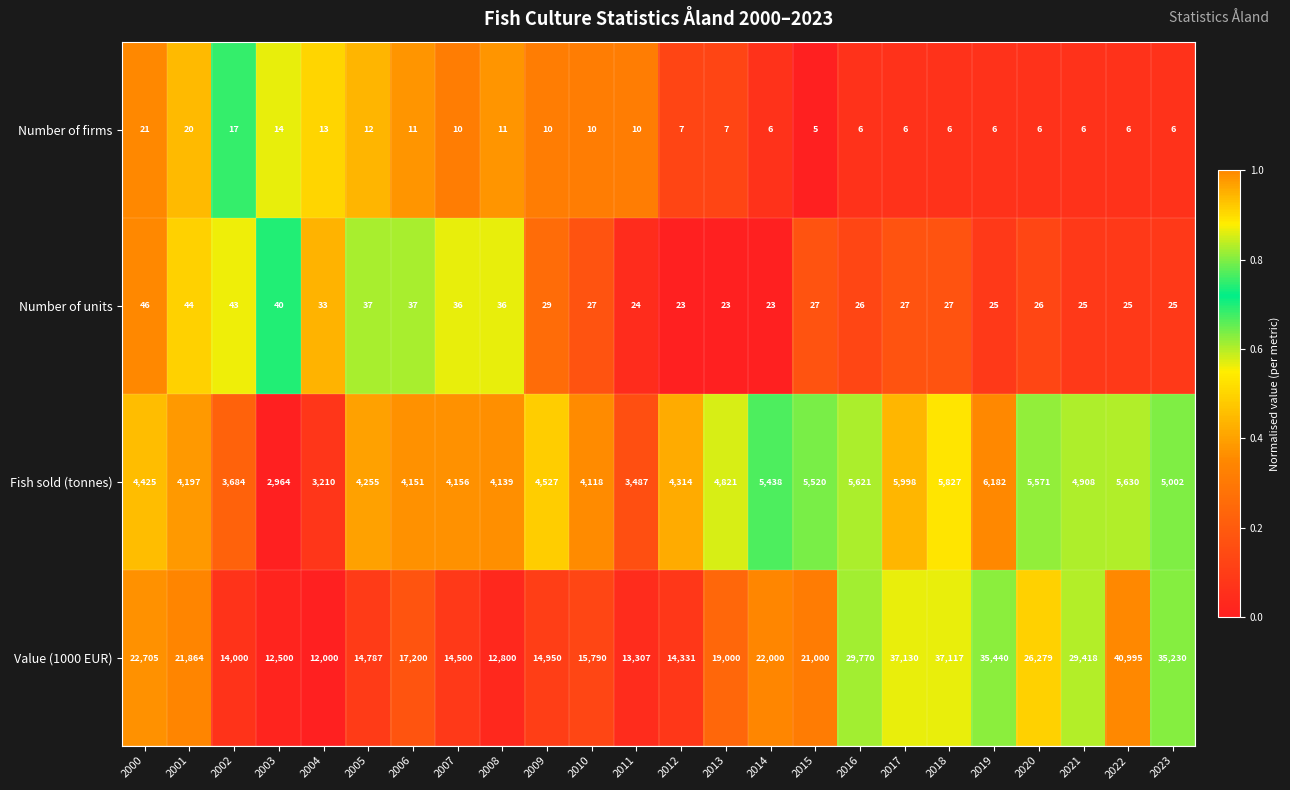

How many series are shown in this chart?

4